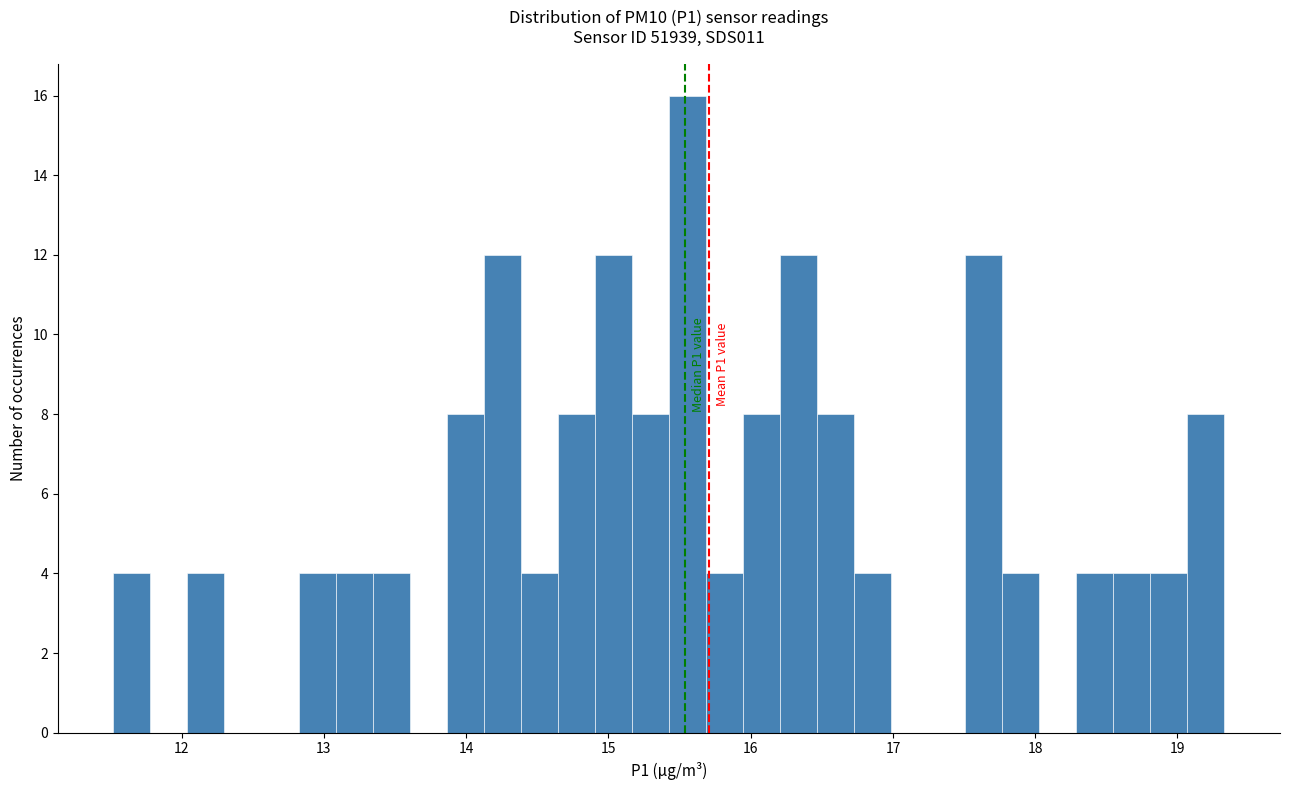

Around what value on the x-axis is the tallest bar? Give the approximate position of its centre, as read against the axis.

15.6